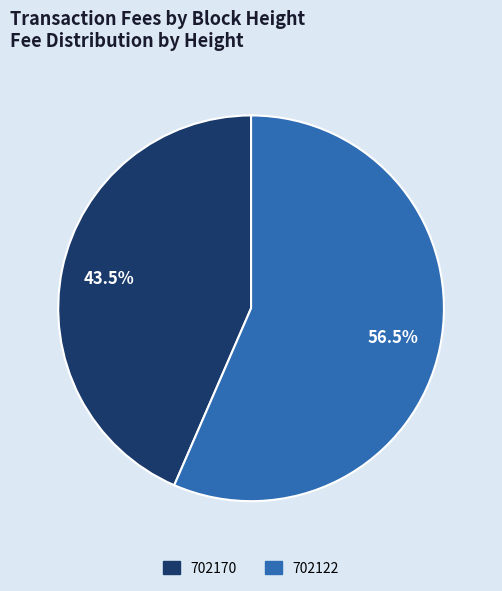

Is 702170 the majority of the pie?

No